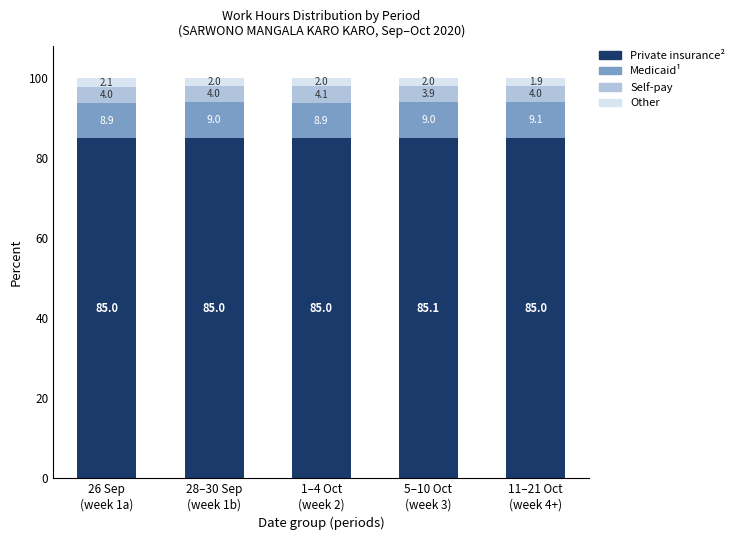

What is the highest value of the Private insurance² series?

85.1